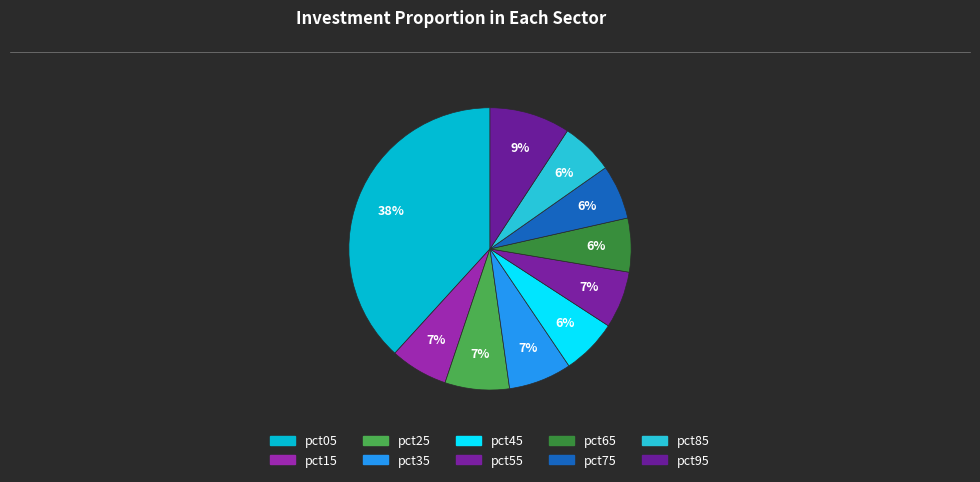

What is the smallest slice in the pie chart?

pct85